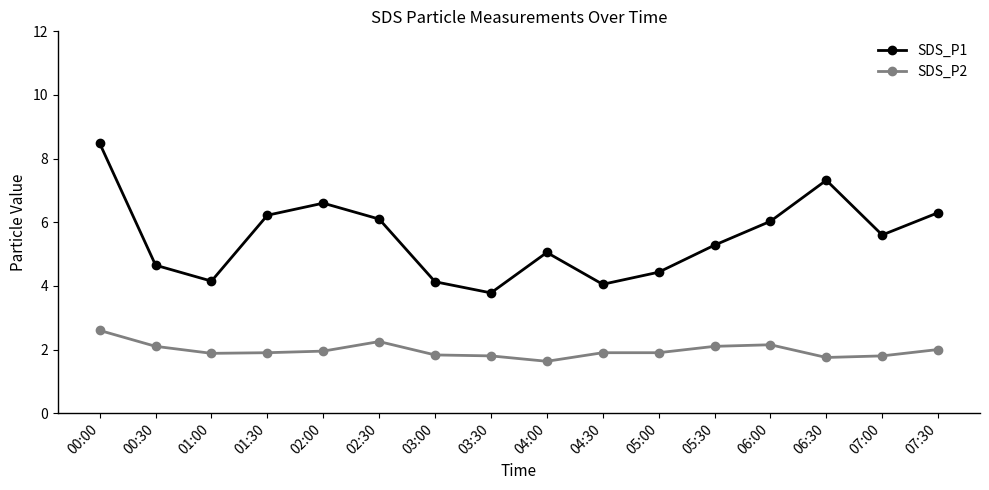

True or false: SDS_P2 and SDS_P1 intersect in this chart.

False